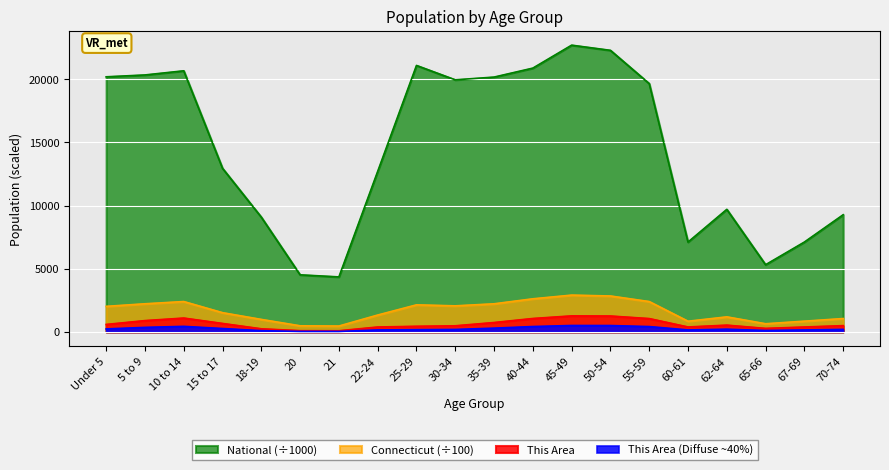

What is the total value across all series at 5 to 9?

23826.0